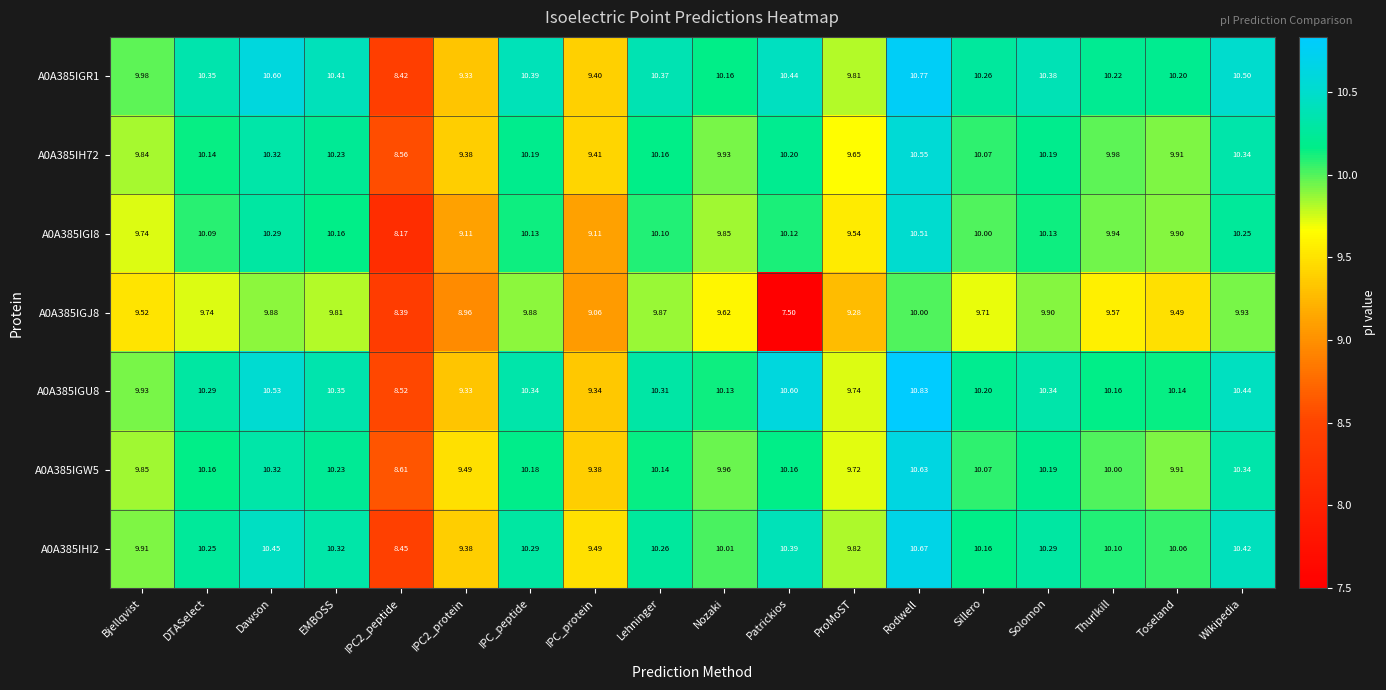

At which category is the sum across all series the highest?

Rodwell